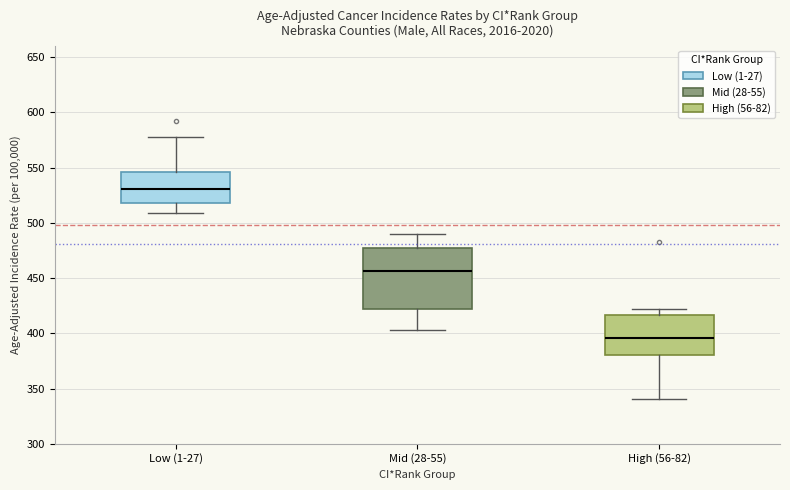

Which box's median line is the highest?

Low (1-27)